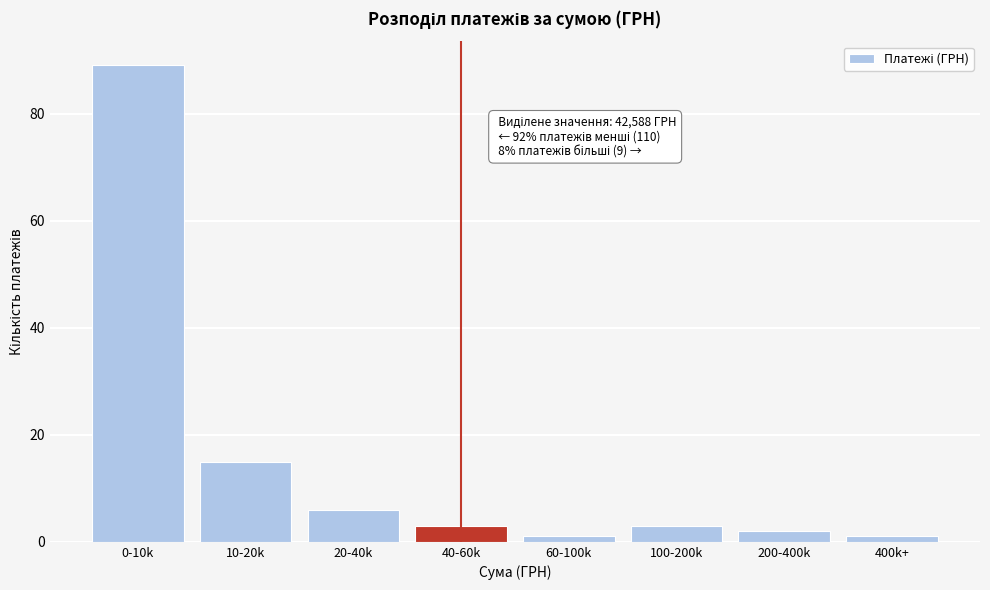

Reading left to right, list all the values displayed in this chart.

0-10k=89	10-20k=15	20-40k=6	40-60k=3	60-100k=1	100-200k=3	200-400k=2	400k+=1